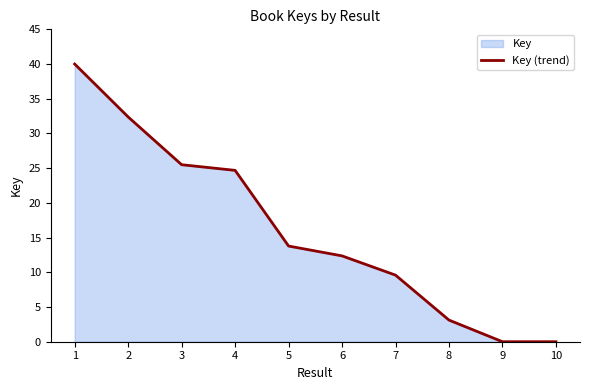

What is the sum of the values at 3 and 10?

25.5